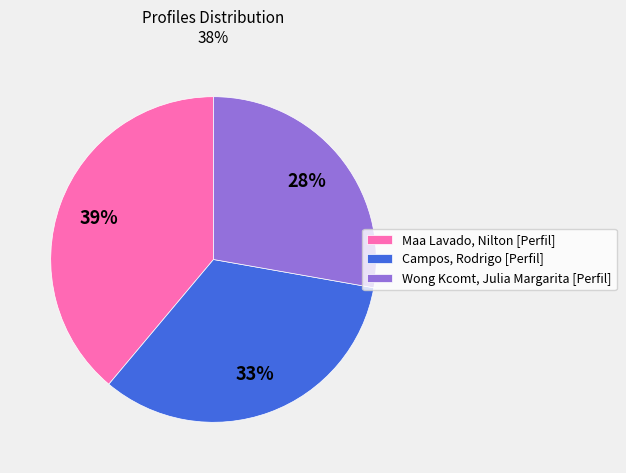

To the nearest percent, what portion does Maa Lavado, Nilton [Perfil] represent?

39%